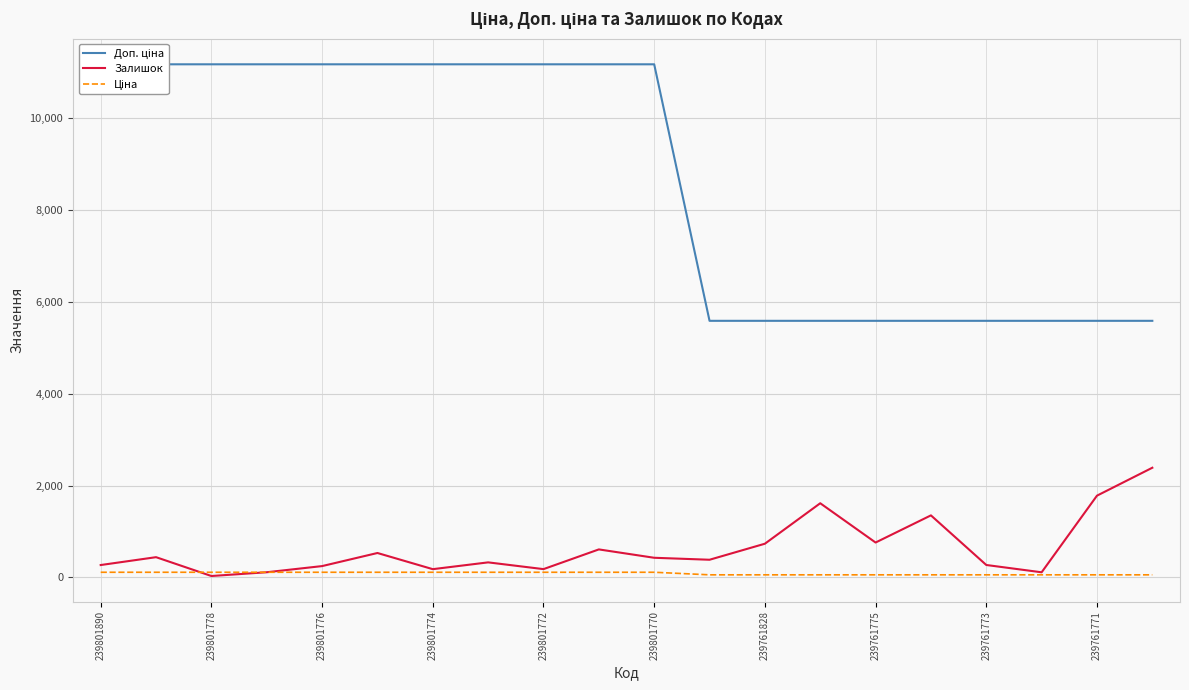

Is it true that Залишок equals 179.0 at 239801774?

True